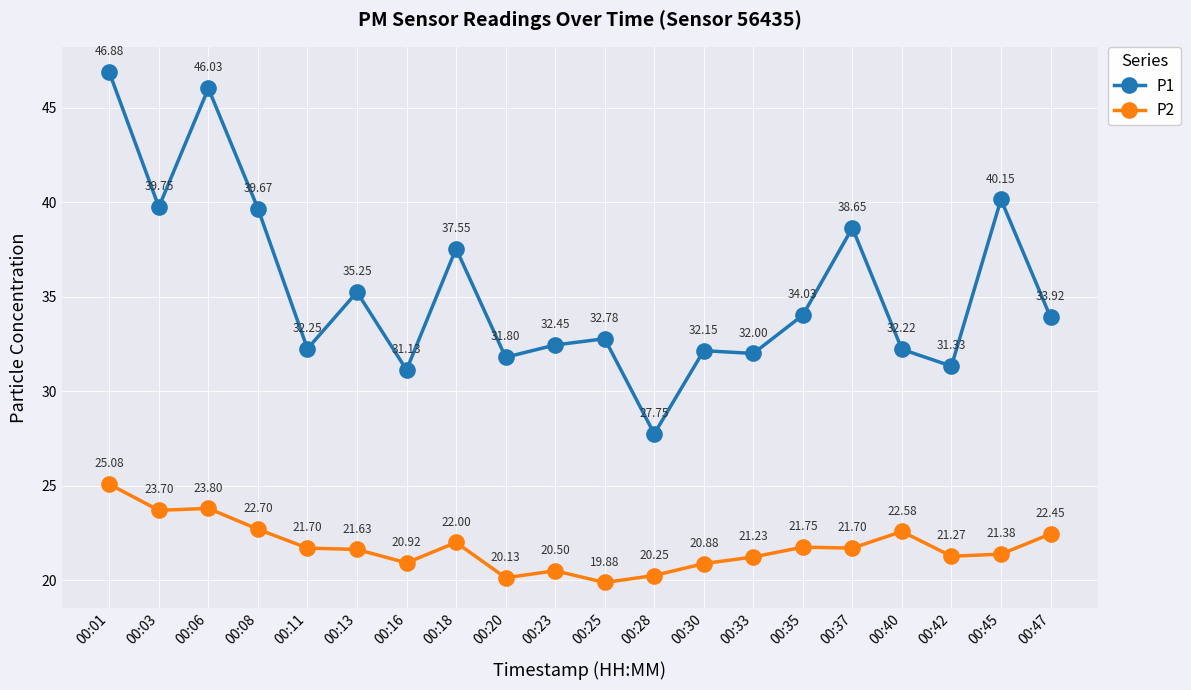

Between 00:25 and 00:42, which series saw the biggest shift?

P1